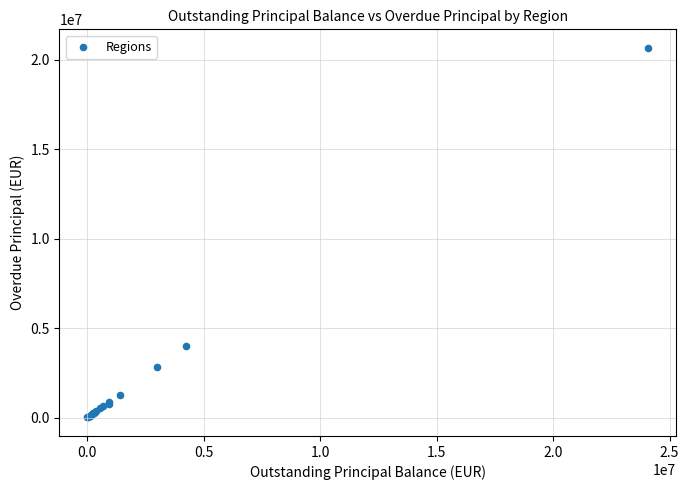

What Y value in the scatter plot is closest to 10336684?

3977029.3